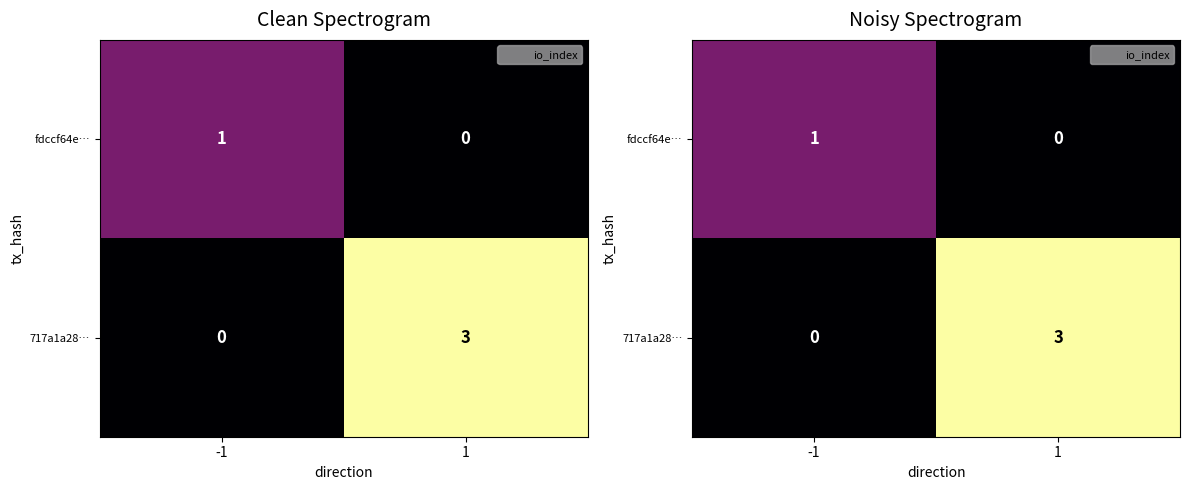

How many values in fdccf64e… are above zero?

1